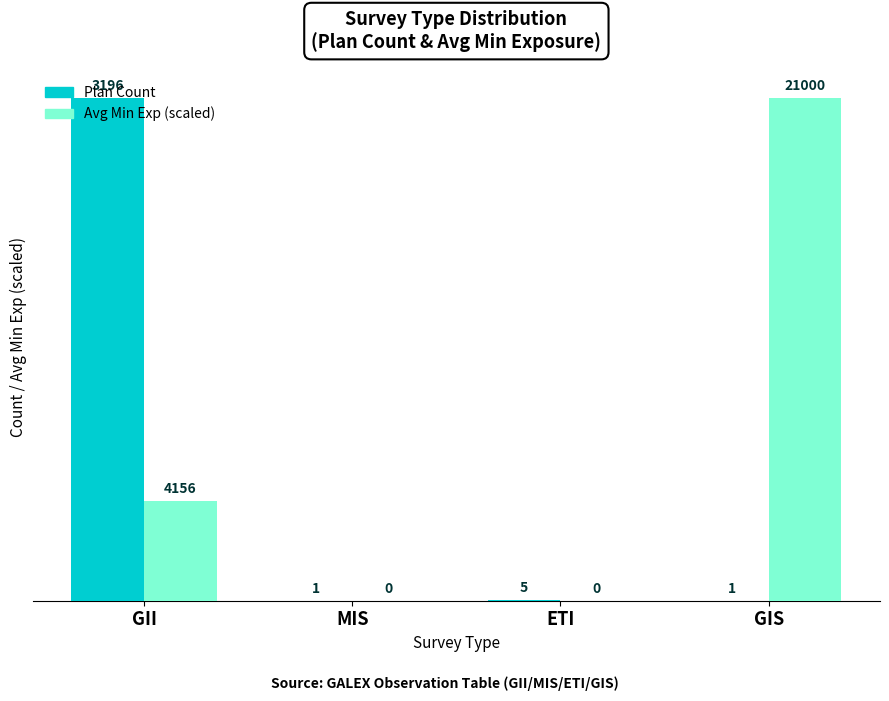

Does the chart contain stacked bars?

No